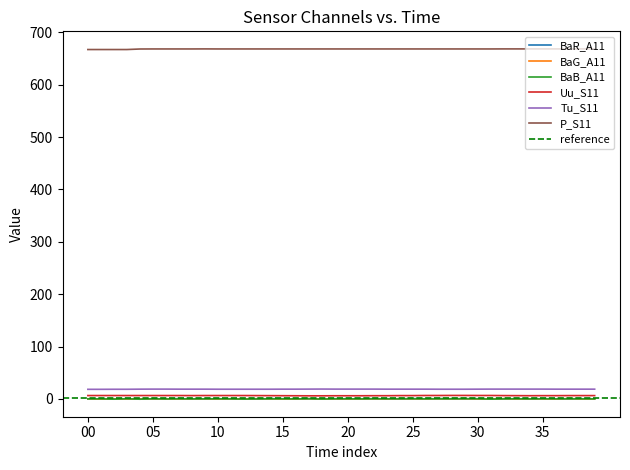

What is the sum of the BaG_A11 values at 05 and 19?

0.6